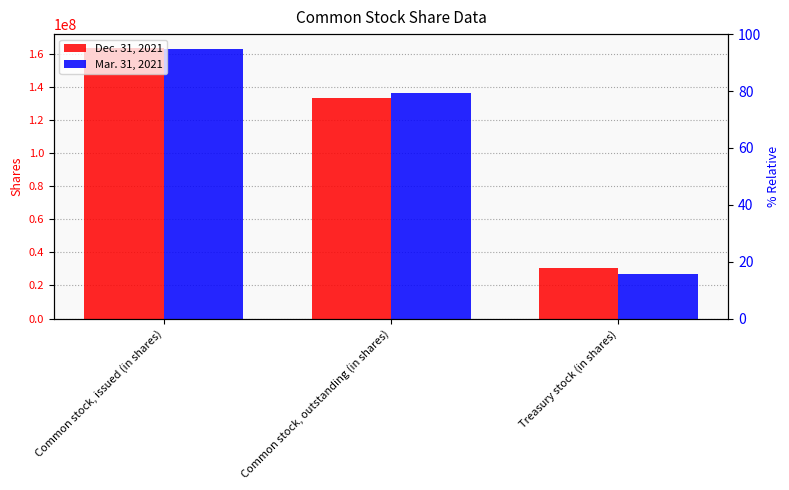

Is the value of Dec. 31, 2021 at Common stock, outstanding (in shares) greater than the value of Mar. 31, 2021 at Treasury stock (in shares)?

Yes